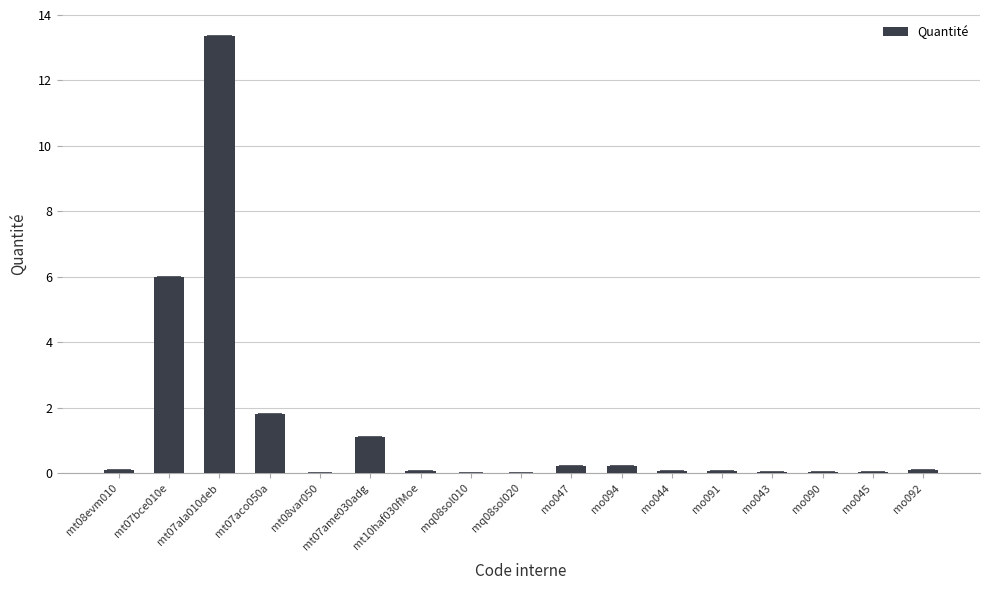

What is the label of the 10th bar from the right?

mq08sol010